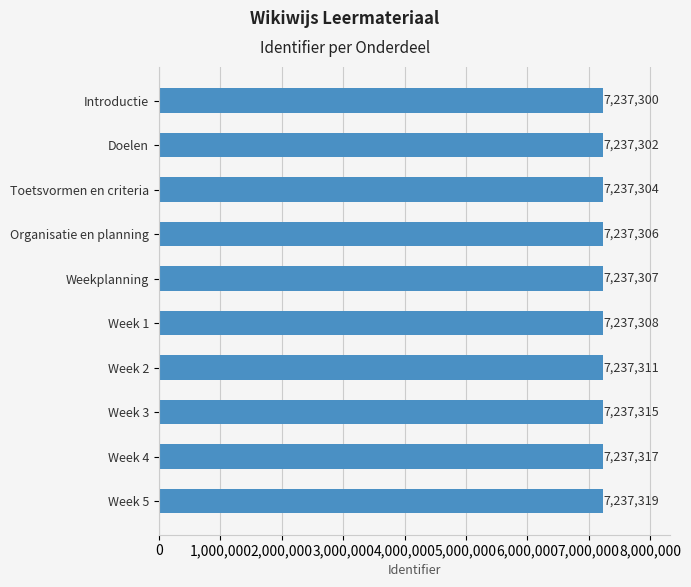

What is the difference between the maximum and minimum values?

19